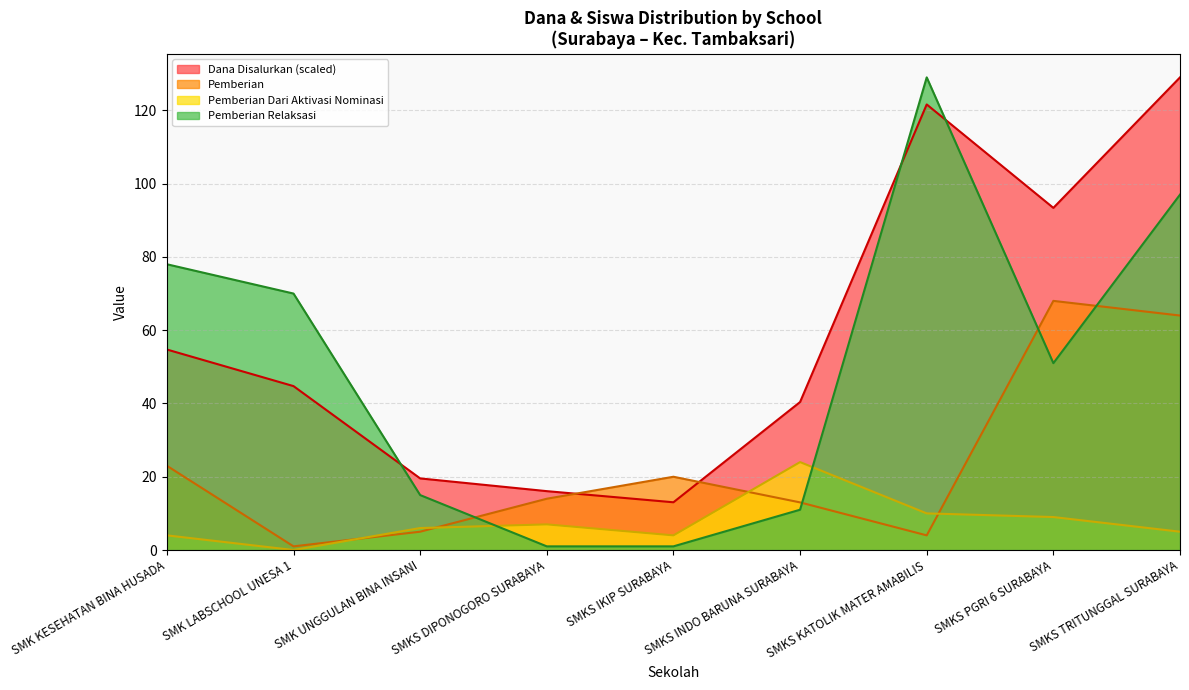

How many data points in Pemberian are less than 14?

4